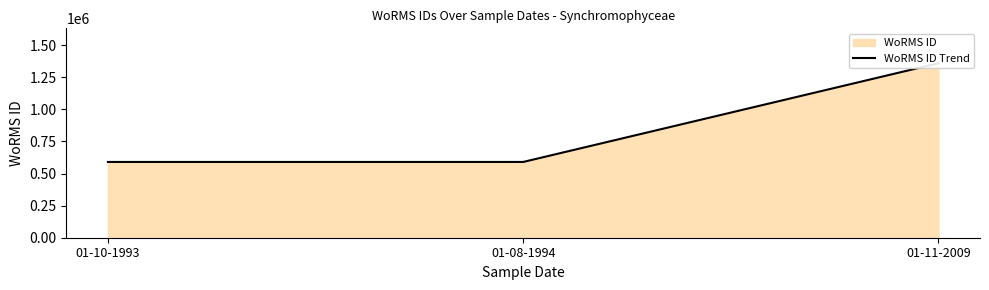

How many lines are shown in the chart?

1